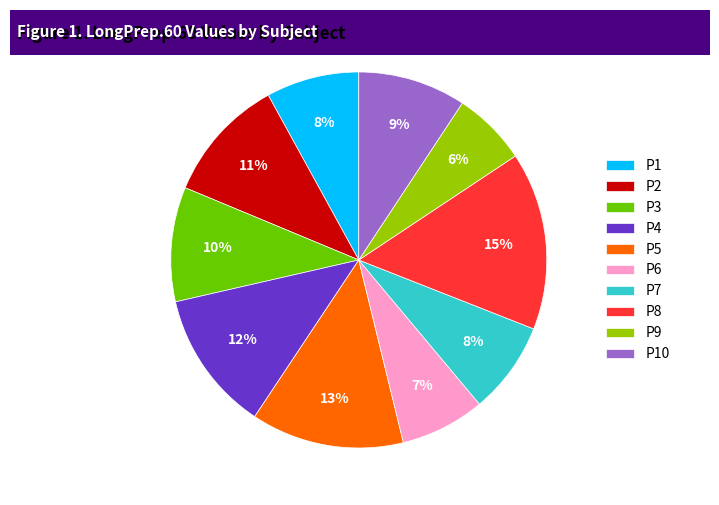

Which slice is the smallest?

P9